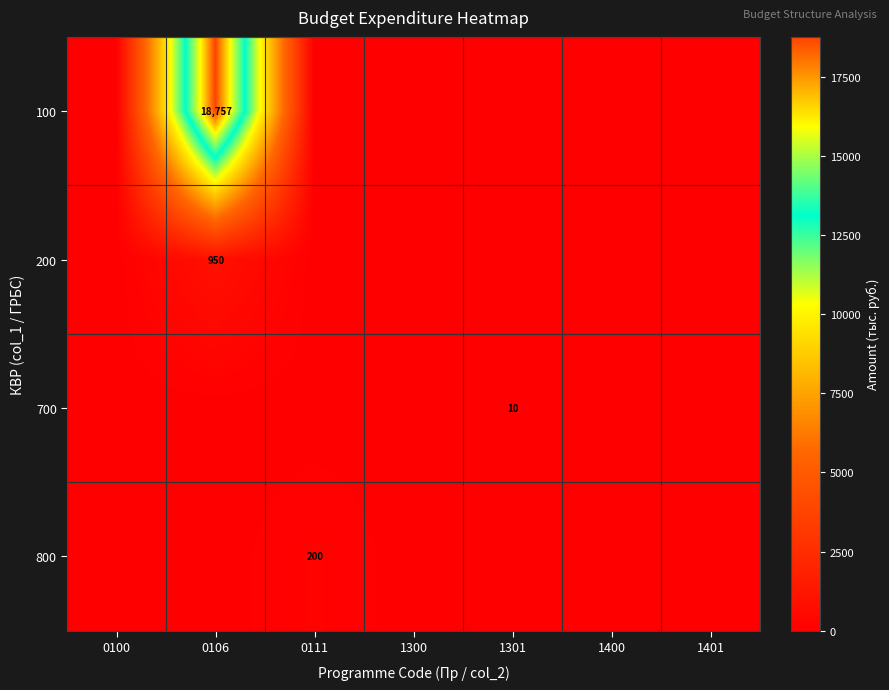

Which series has the largest total across all categories?

100